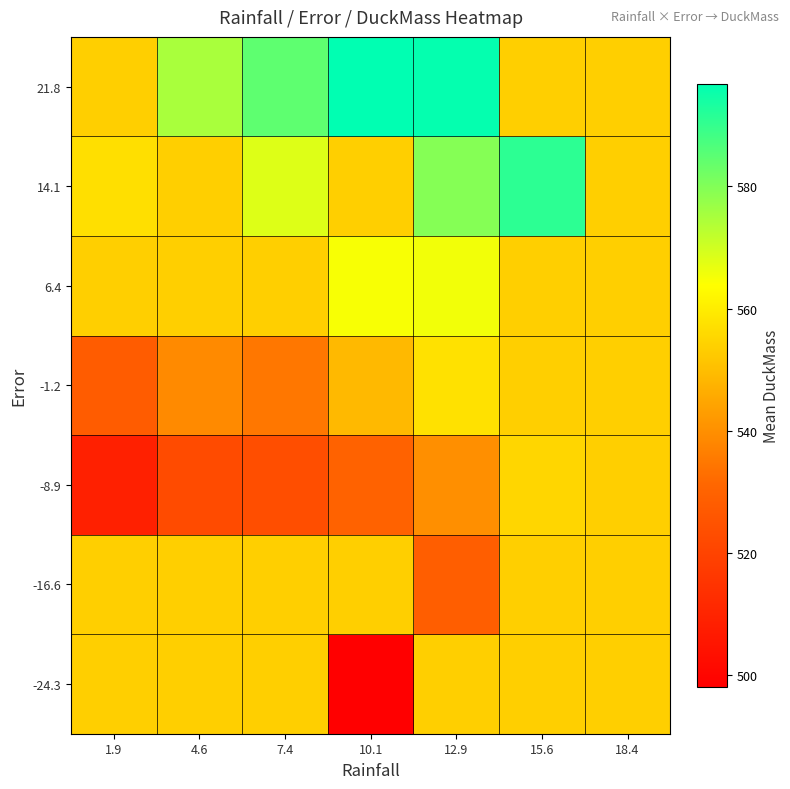

How many categories are shown in the chart?

7